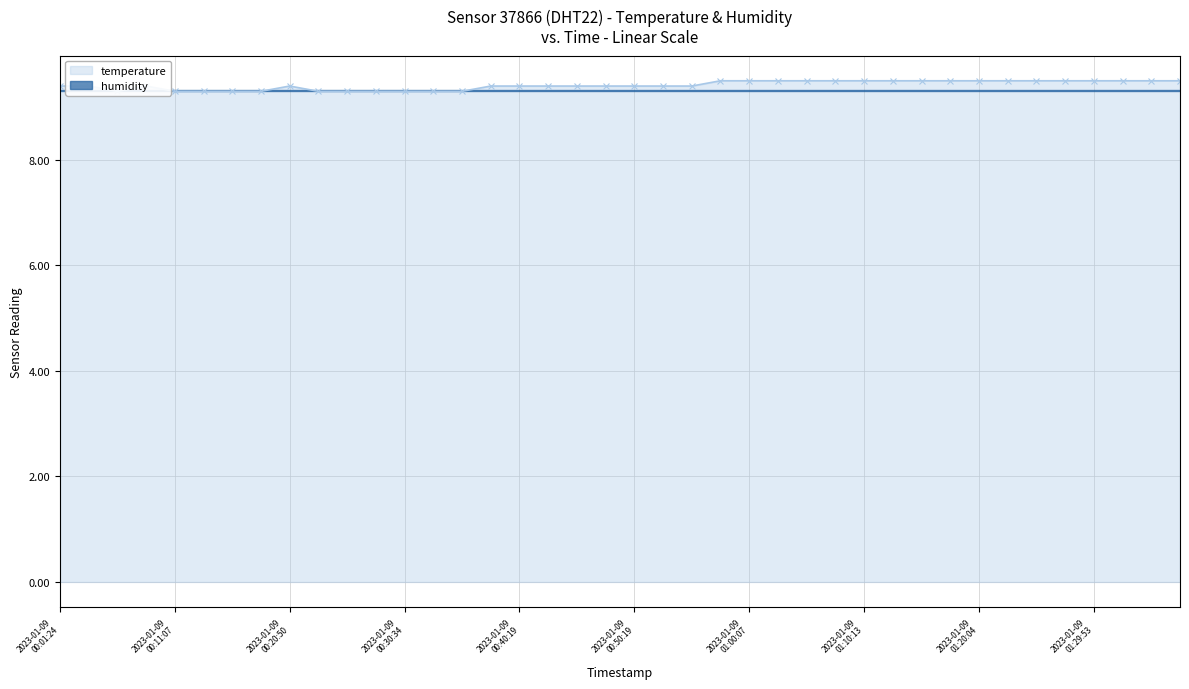

What is the sum of all values?

376.6